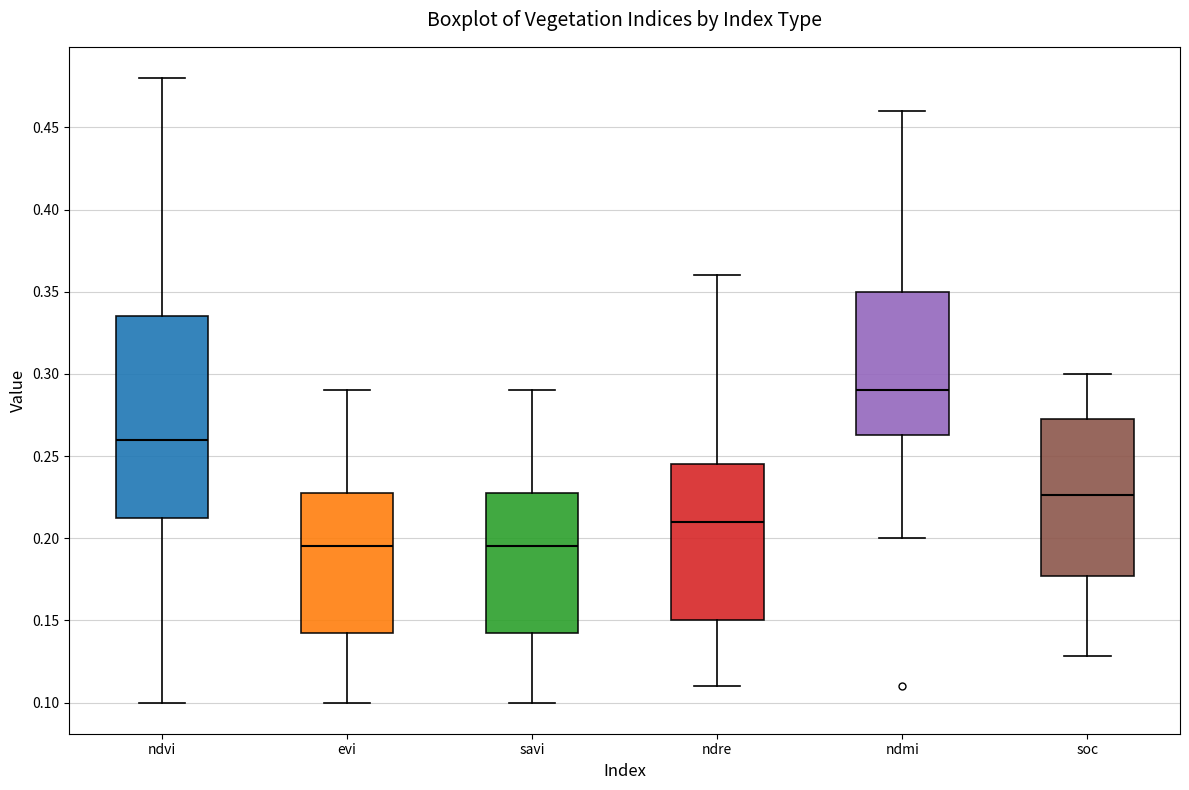

Reading left to right, transcribe this box plot: for each box, give where its median line is, the range the box spans, and where its two whiskers end, as read against the y-axis. The values are not printed on the chart, so give them approximately, as read against the axis.

ndvi: median 0.260, box 0.215 to 0.335, whiskers 0.100 to 0.480
evi: median 0.195, box 0.145 to 0.230, whiskers 0.100 to 0.290
savi: median 0.195, box 0.145 to 0.230, whiskers 0.100 to 0.290
ndre: median 0.210, box 0.150 to 0.245, whiskers 0.110 to 0.360
ndmi: median 0.290, box 0.265 to 0.350, whiskers 0.200 to 0.460
soc: median 0.225, box 0.175 to 0.275, whiskers 0.130 to 0.300